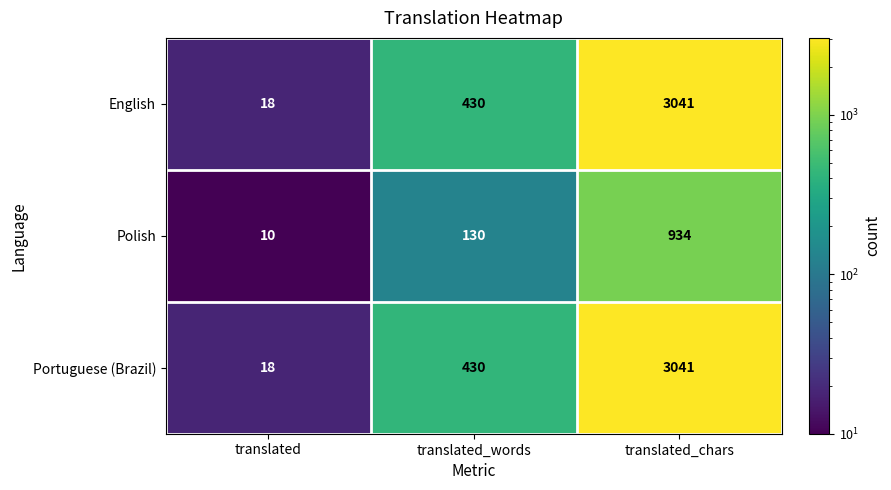

What is the sum of all English values?

3489